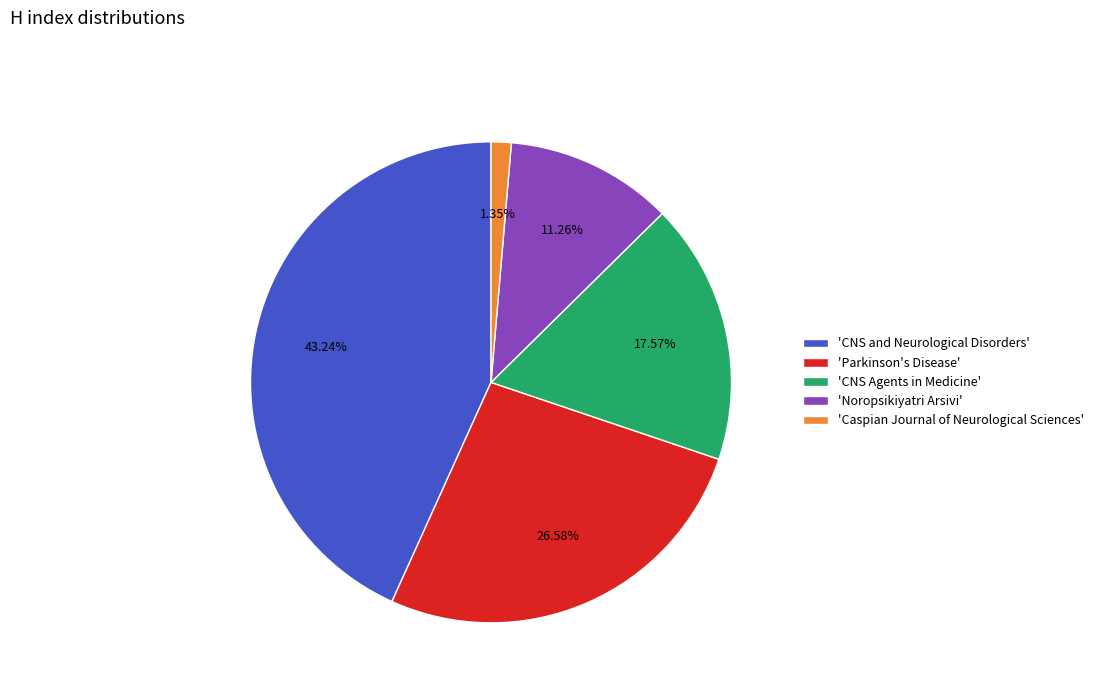

Rank the categories by value from highest to lowest.

'CNS and Neurological Disorders', 'Parkinson's Disease', 'CNS Agents in Medicine', 'Noropsikiyatri Arsivi', 'Caspian Journal of Neurological Sciences'